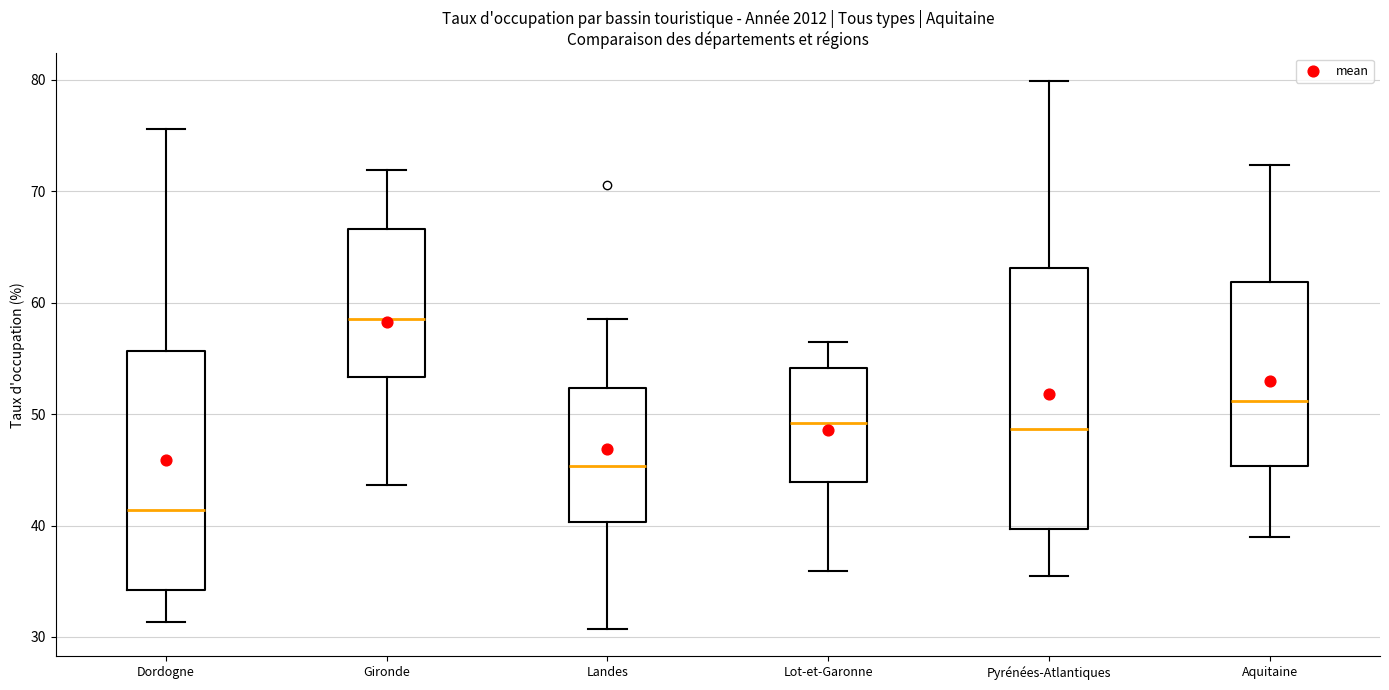

Where does the median line of the box for Gironde sit on the y-axis? The values are not printed on the chart, so give them approximately, as read against the axis.

59